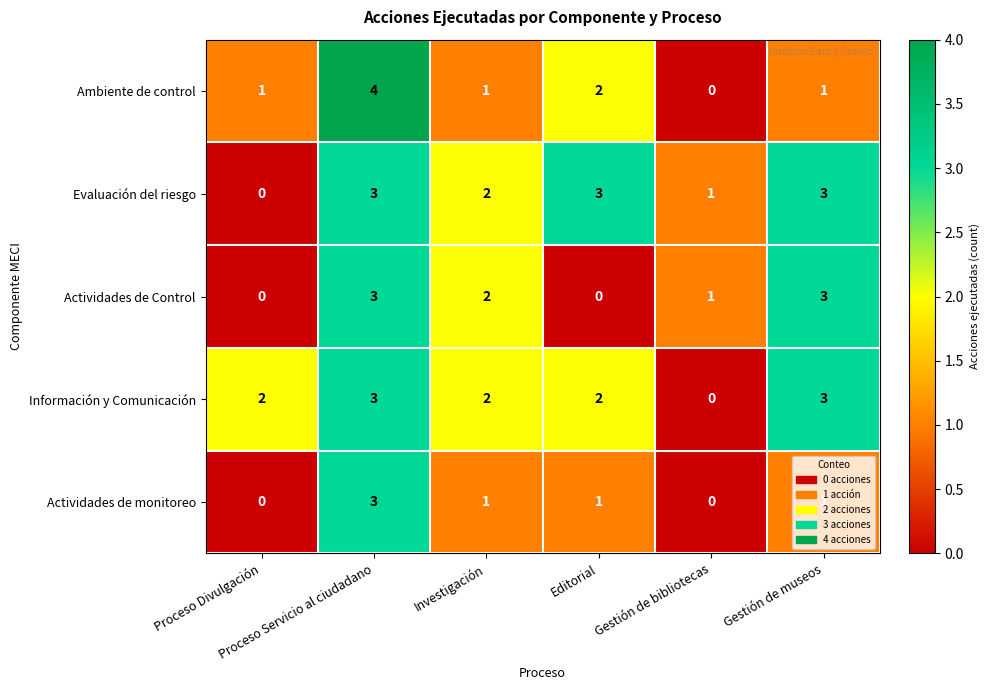

Which series has the largest range (max minus min)?

Ambiente de control